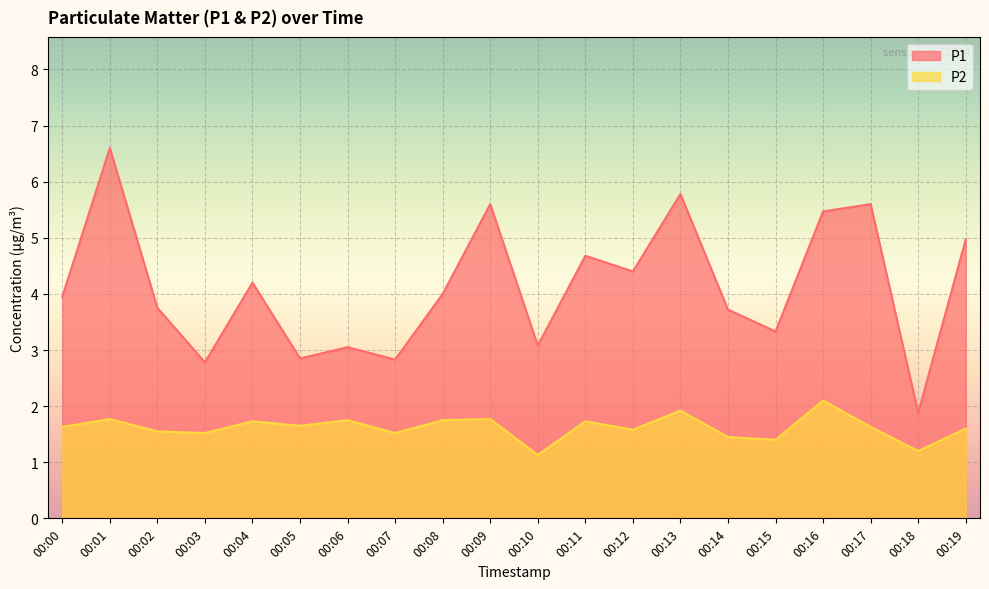

How many values in the P1 series exceed 4?

9